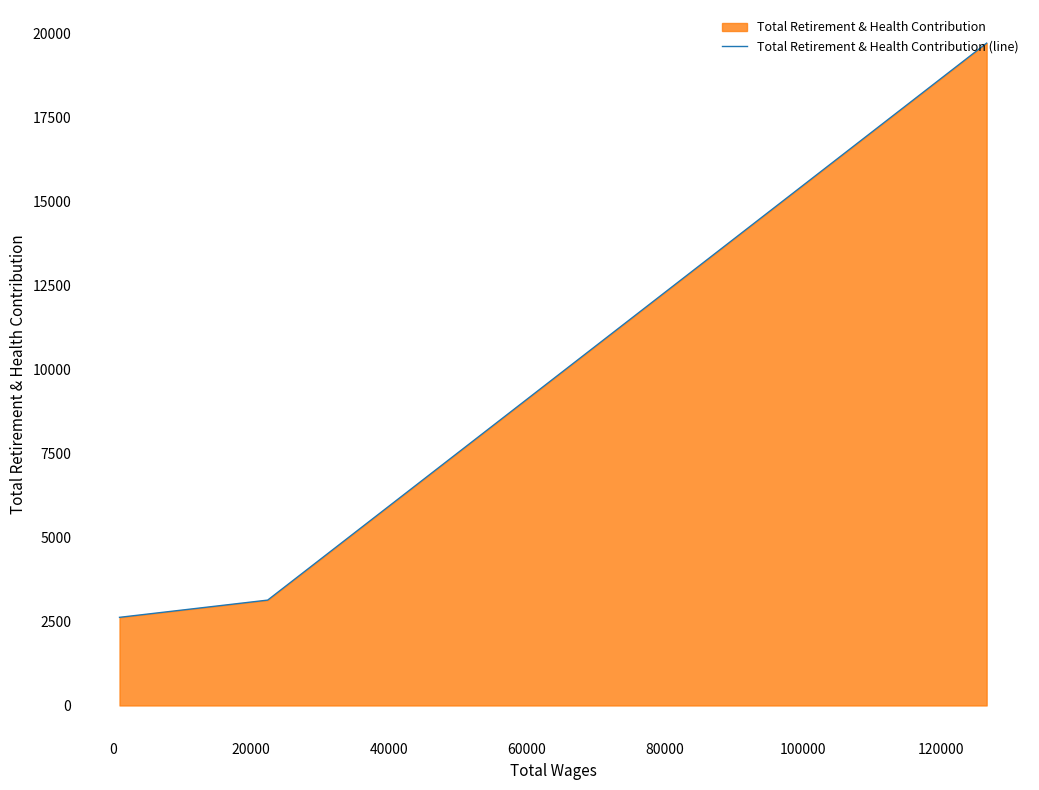

The chart shows a value of 5330 at −20000. True or false?

False